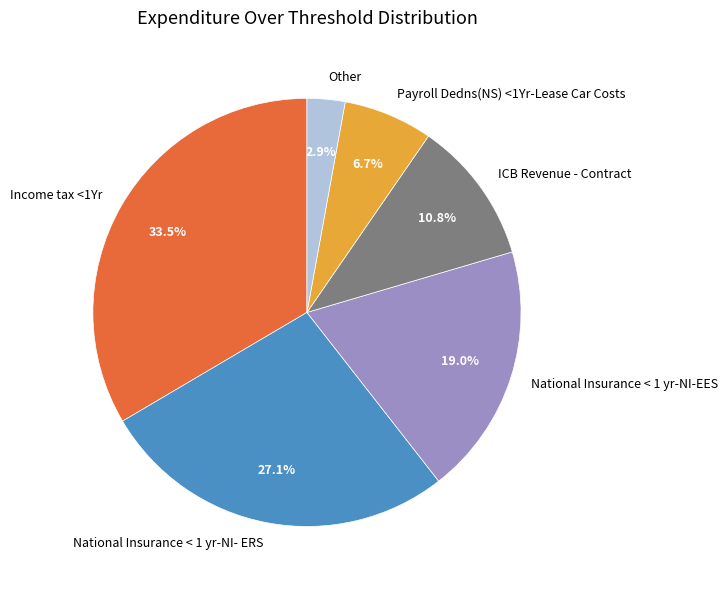

How many slices are in this pie chart?

6